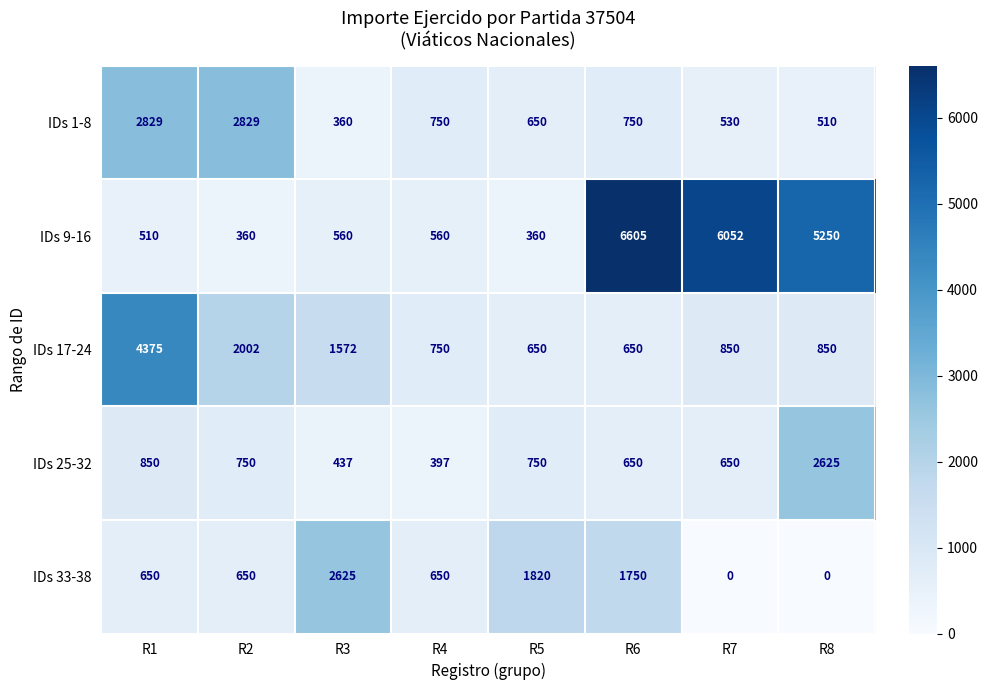

Read the IDs 9-16 value at R4, to the nearest 10.

560